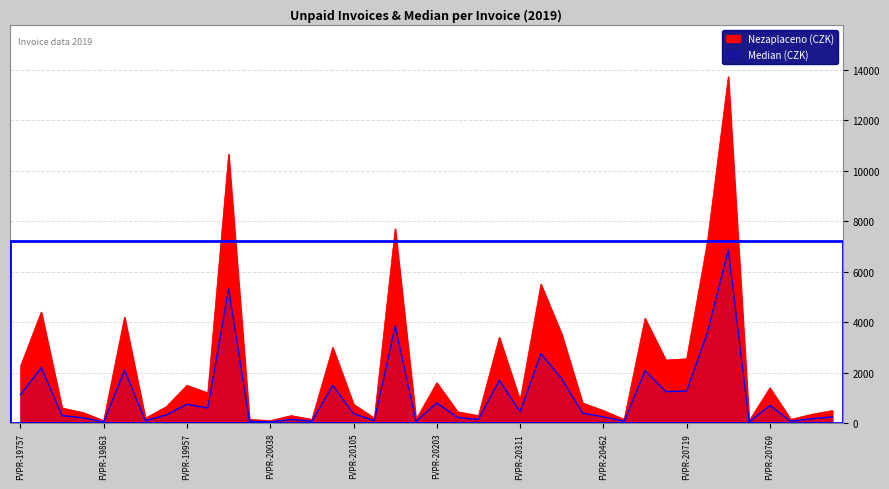

What is the value of the Median point at the 40th from the left?

250.0